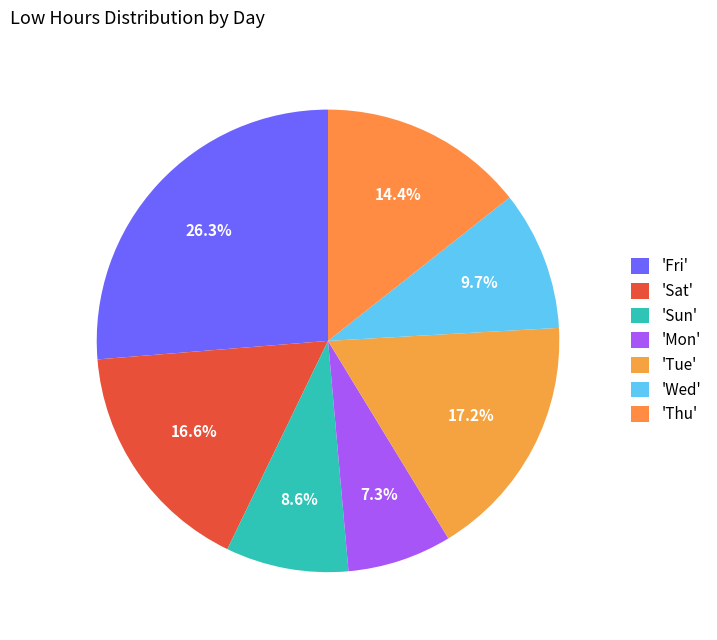

How many segments does this pie chart have?

7